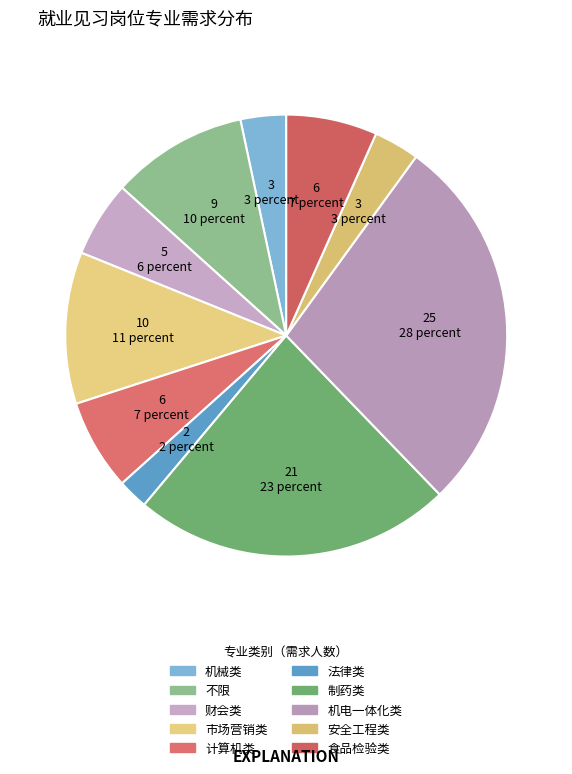

The 计算机类 slice represents 1% of the pie. True or false?

False